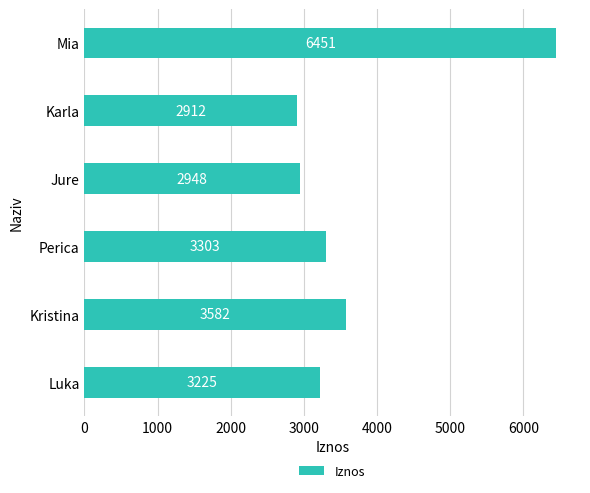

How many data points are less than 3303?

3